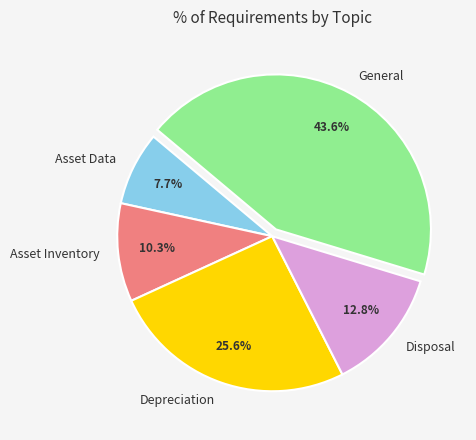

What percentage is NOT represented by Asset Inventory?

89.7%